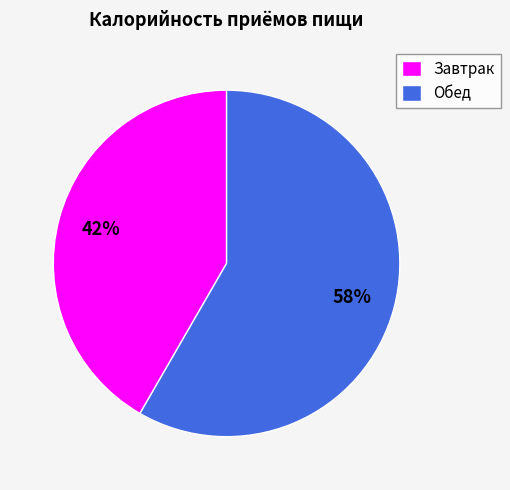

Is the sum of Завтрак and Обед greater than half?

Yes